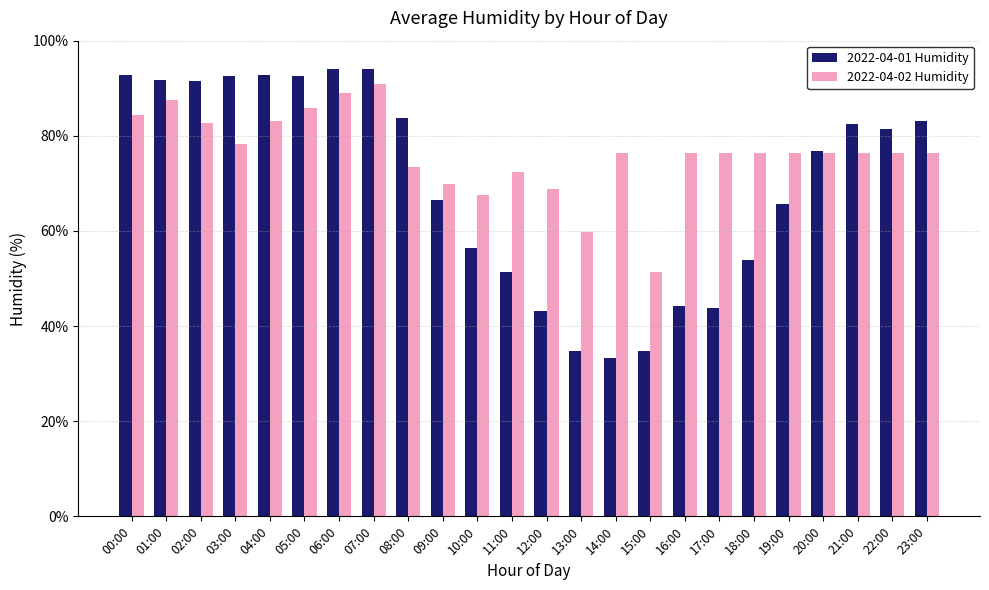

What is the value of the 2022-04-01 Humidity bar at the 9th from the left?

83.8